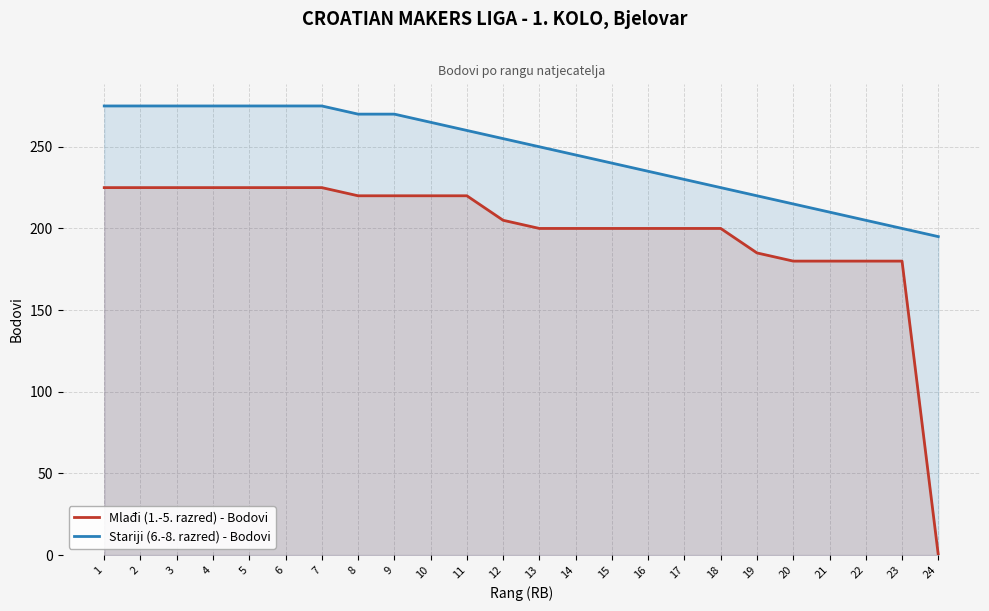

Is the value of Mlađi (1.-5. razred) - Bodovi at 8 greater than the value of Stariji (6.-8. razred) - Bodovi at 15?

No